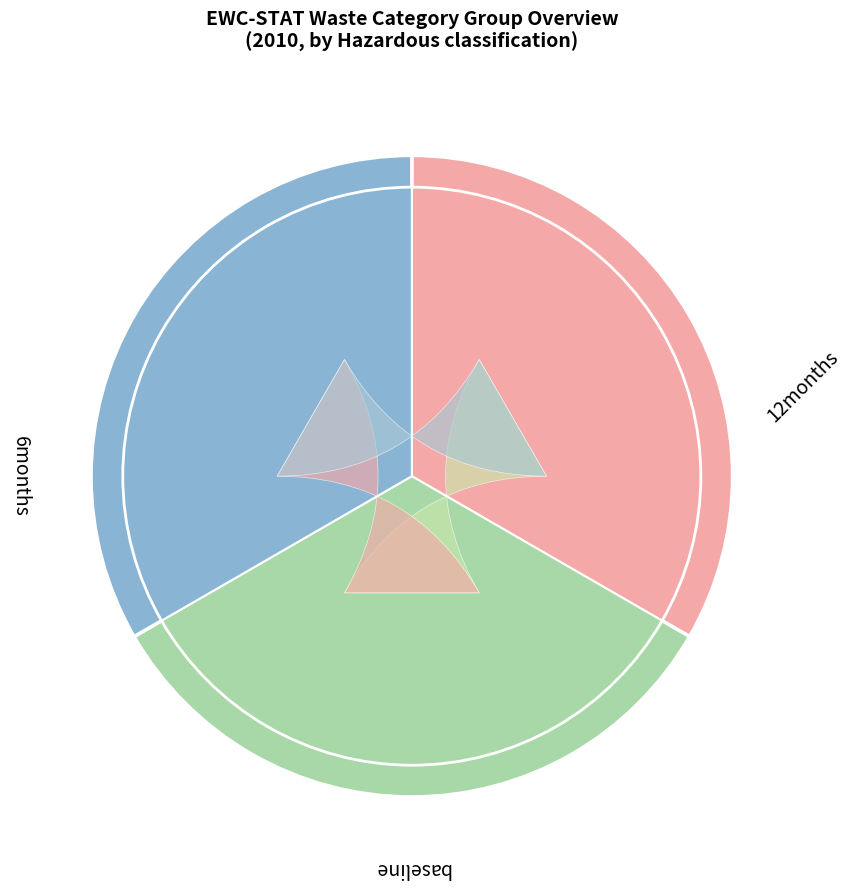

The Industrial effluent sludges slice represents 10% of the pie. True or false?

False